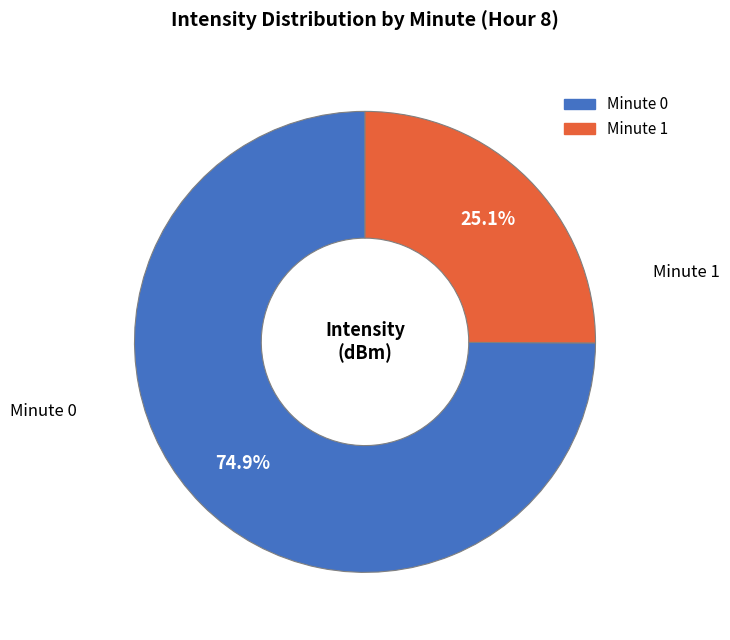

What is the smallest slice in the pie chart?

Minute 1